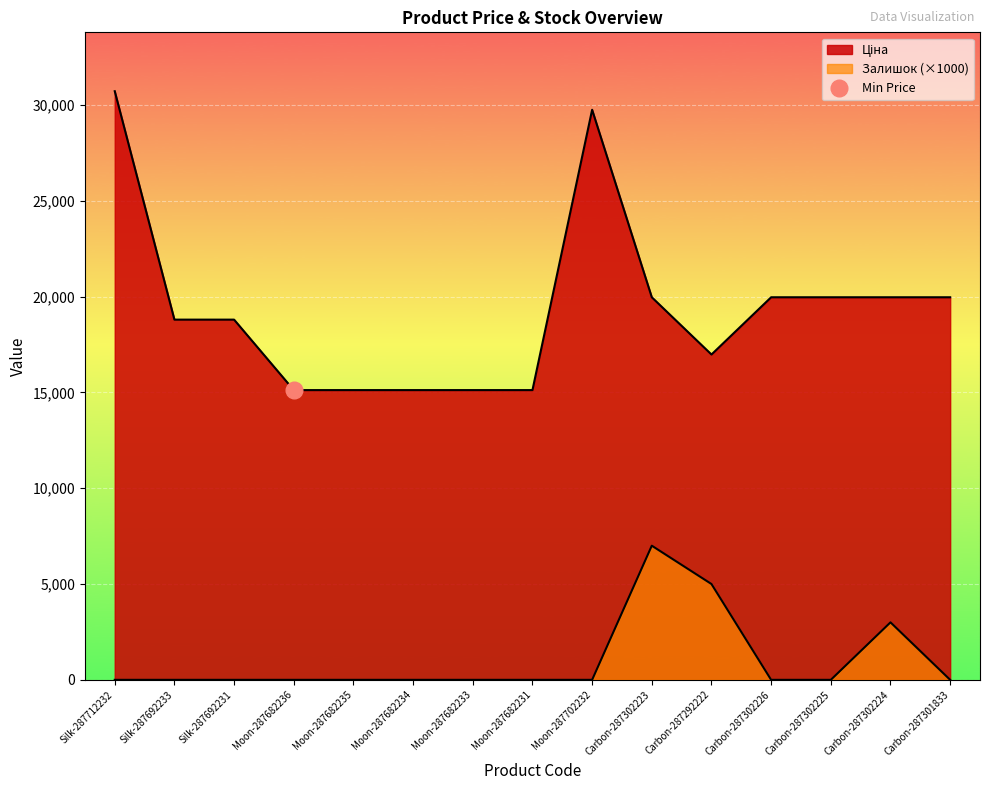

Read the Ціна value at Moon-287682234.

15120.0